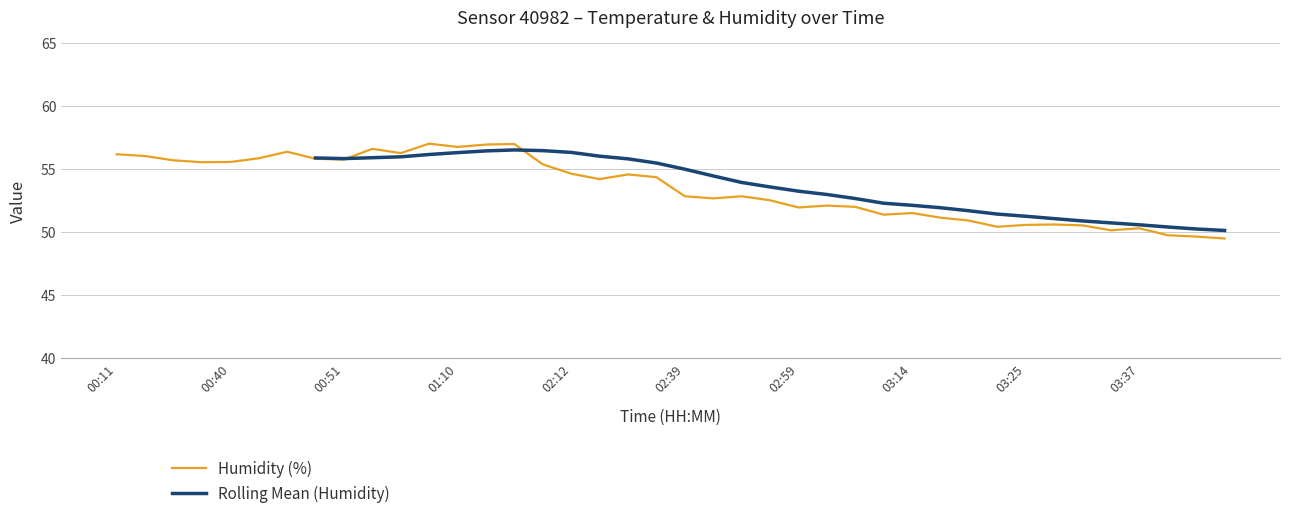

Is it true that the value at 9 is 56.6?

True